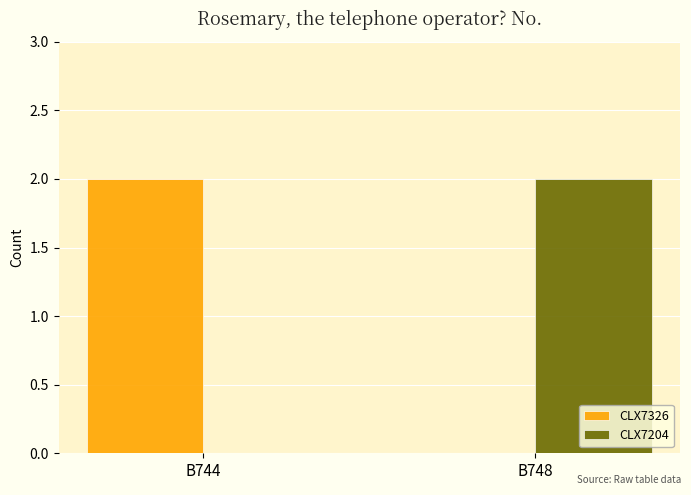

What is the total value across all series at B744?

2